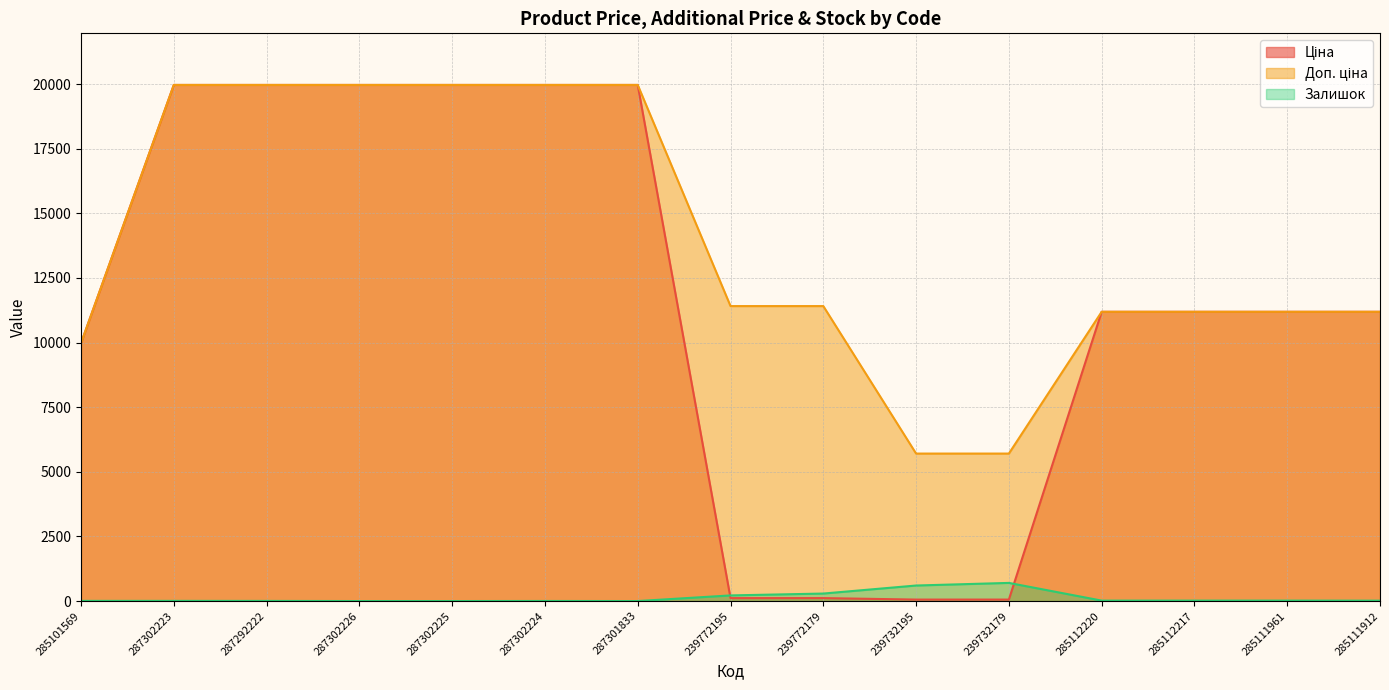

List the labels in order of Залишок value, largest first.

239732179, 239732195, 239772179, 239772195, 285112220, 285112217, 285111961, 285111912, 285101569, 287302223, 287292222, 287302224, 287302226, 287302225, 287301833